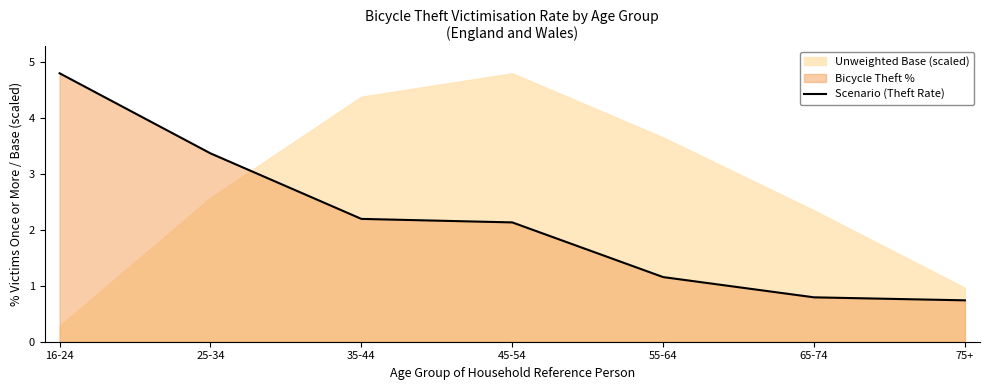

What is the label of the 4th point from the right?

45-54